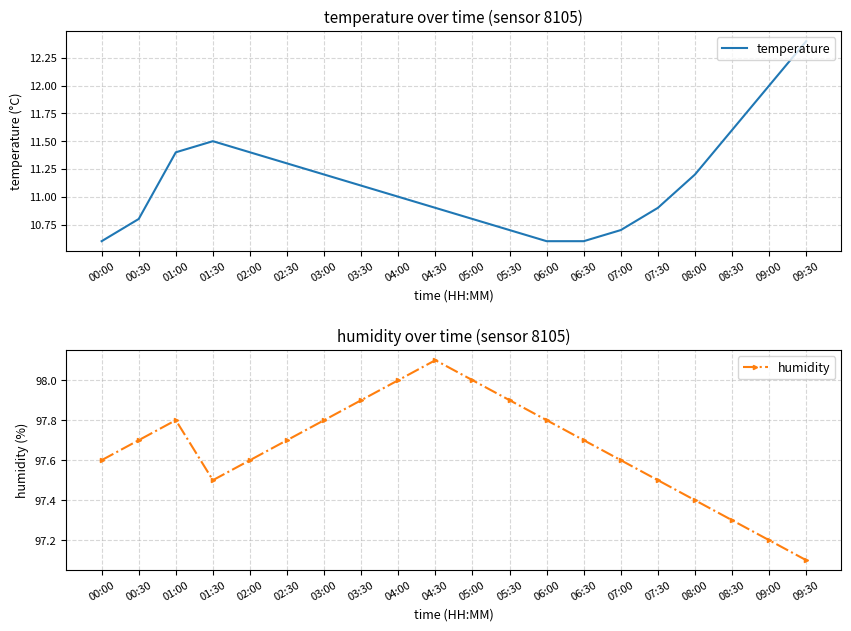

At which category does temperature reach its first local peak?

01:30